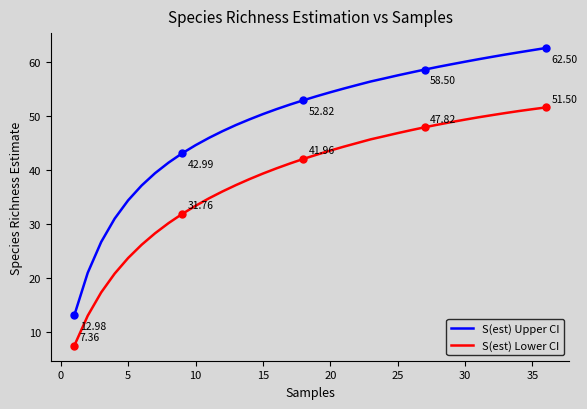

True or false: S(est) Lower CI and S(est) Upper CI intersect in this chart.

False